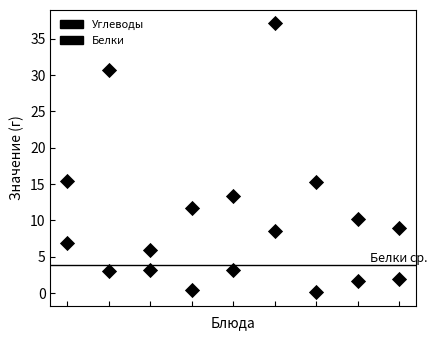

How many data points are displayed?

18